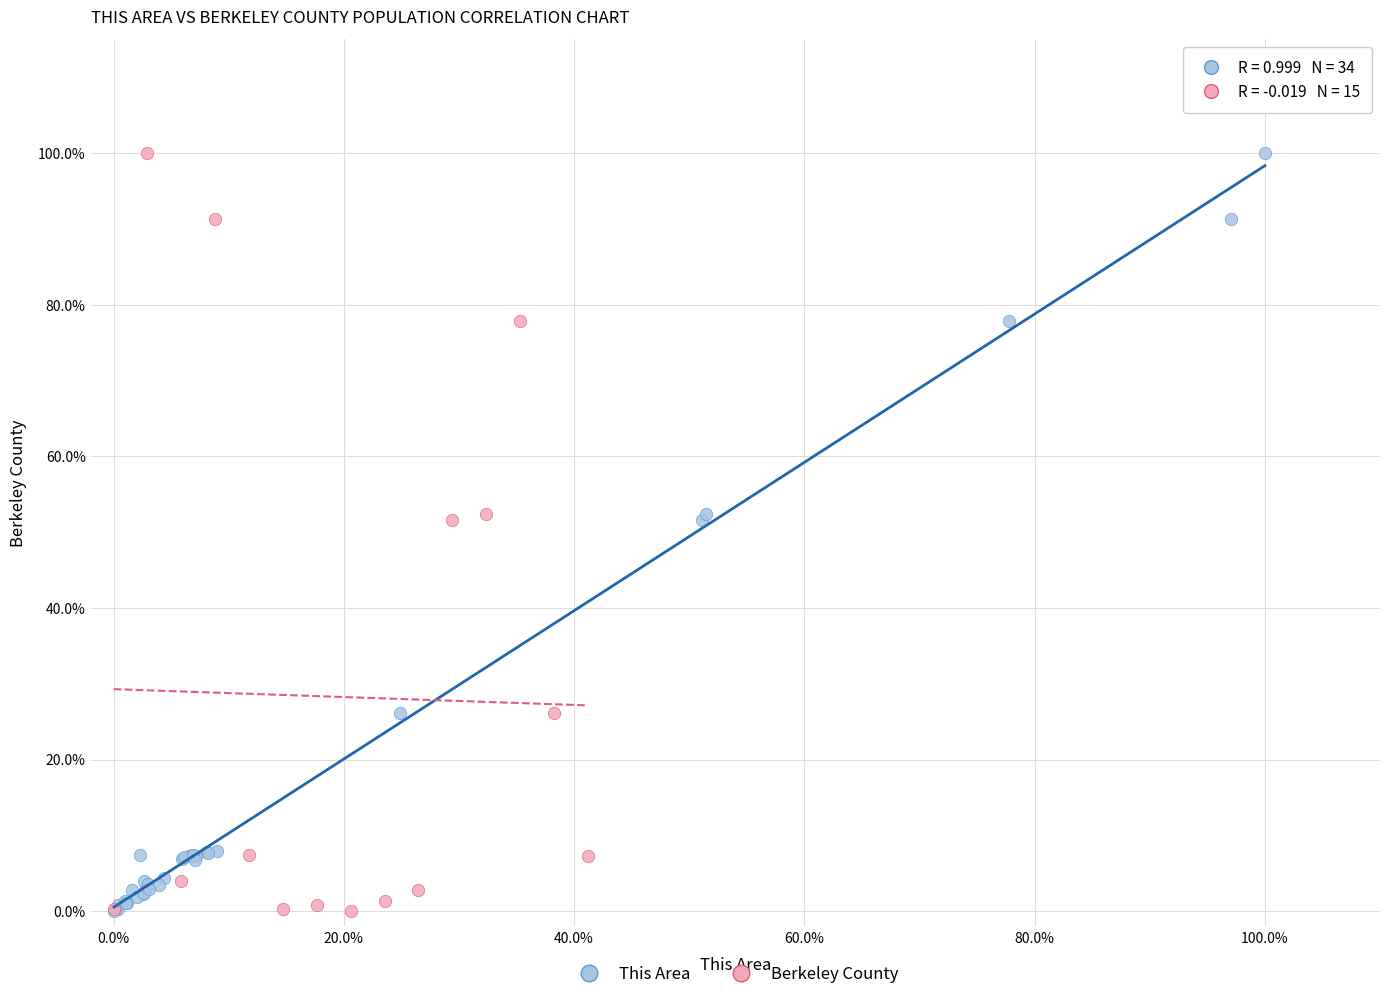

What are all the series names shown in the legend?

This Area, Berkeley County